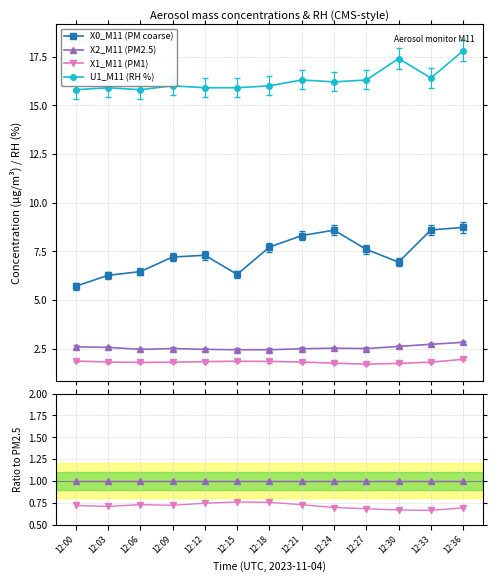

At how many categories does at least one series exceed 1?

13